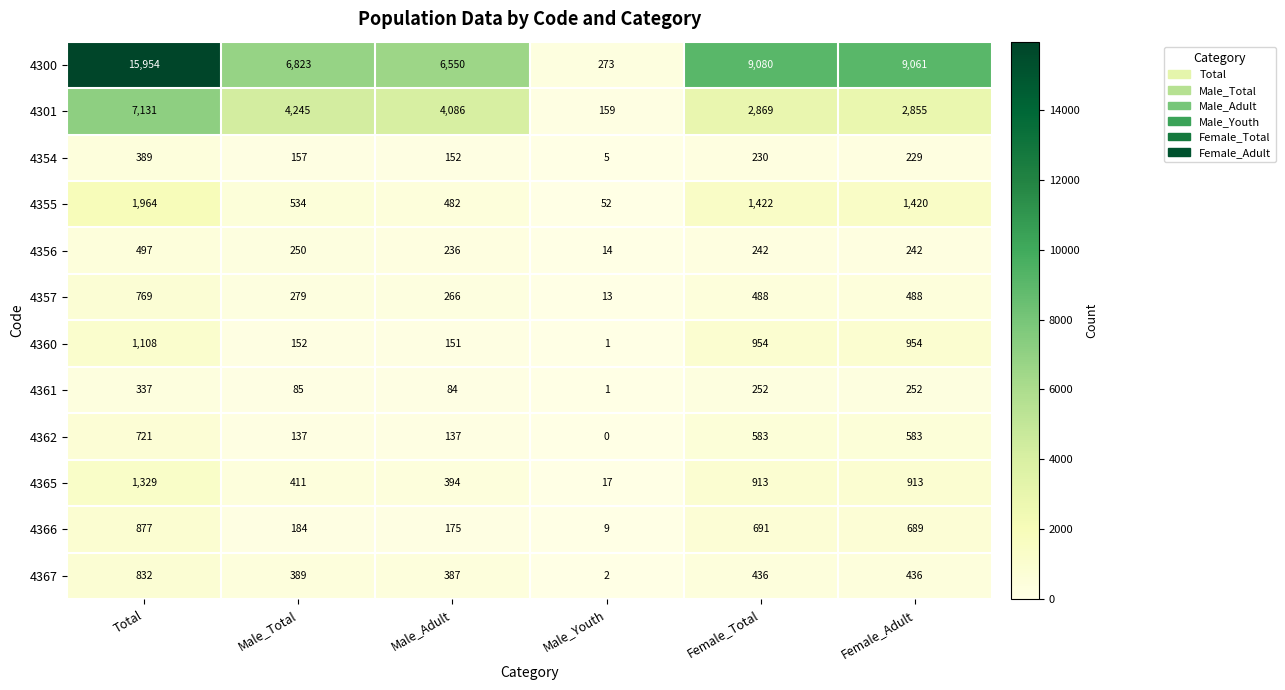

How many data points does each series have?

6